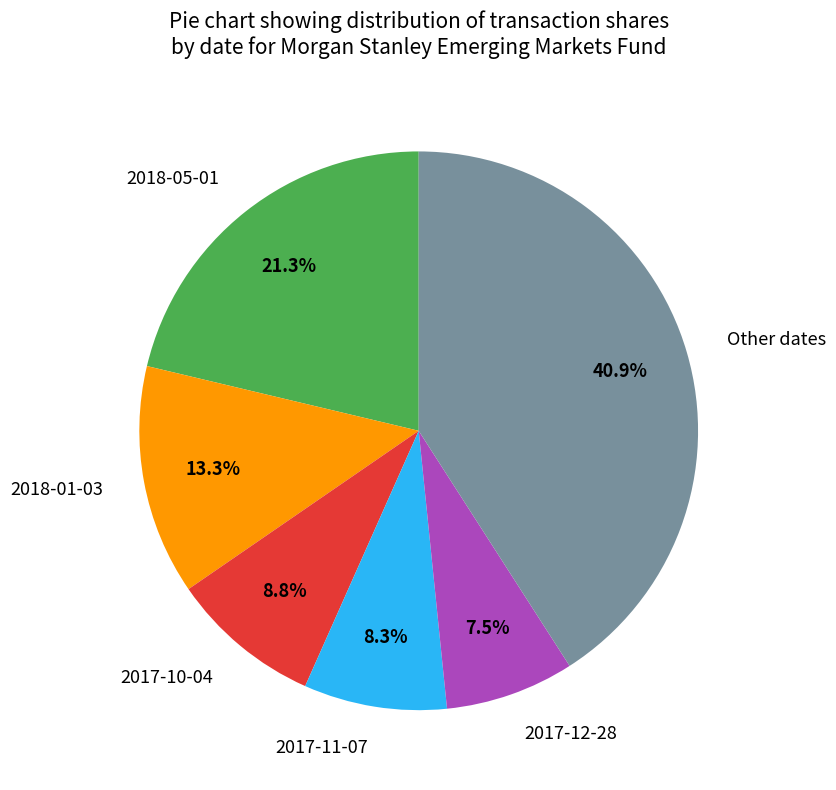

Which category has the biggest portion of the pie?

Other dates